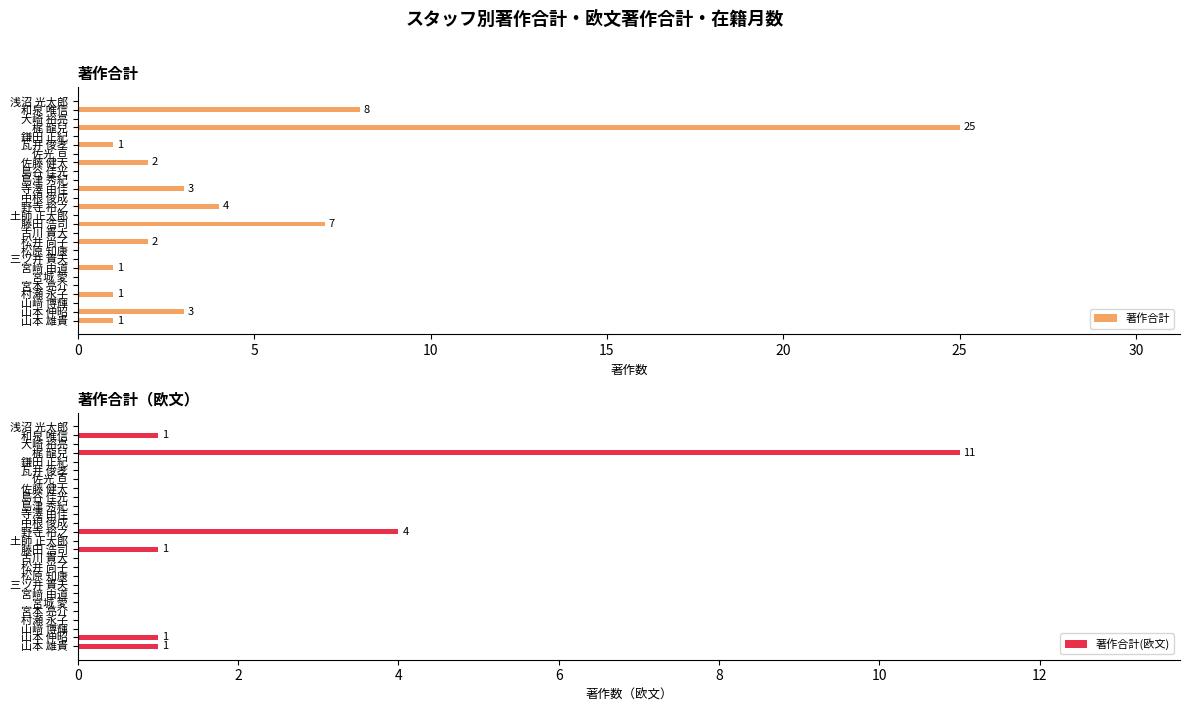

What is the highest value of the 著作合計 series?

25